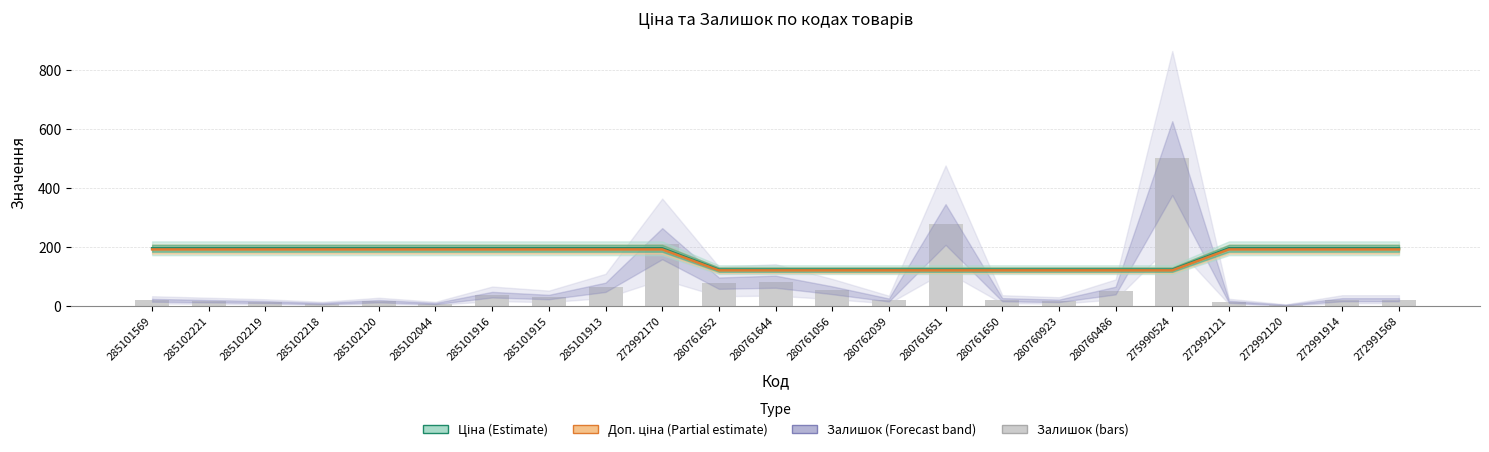

At how many categories does at least one series exceed 290?

1